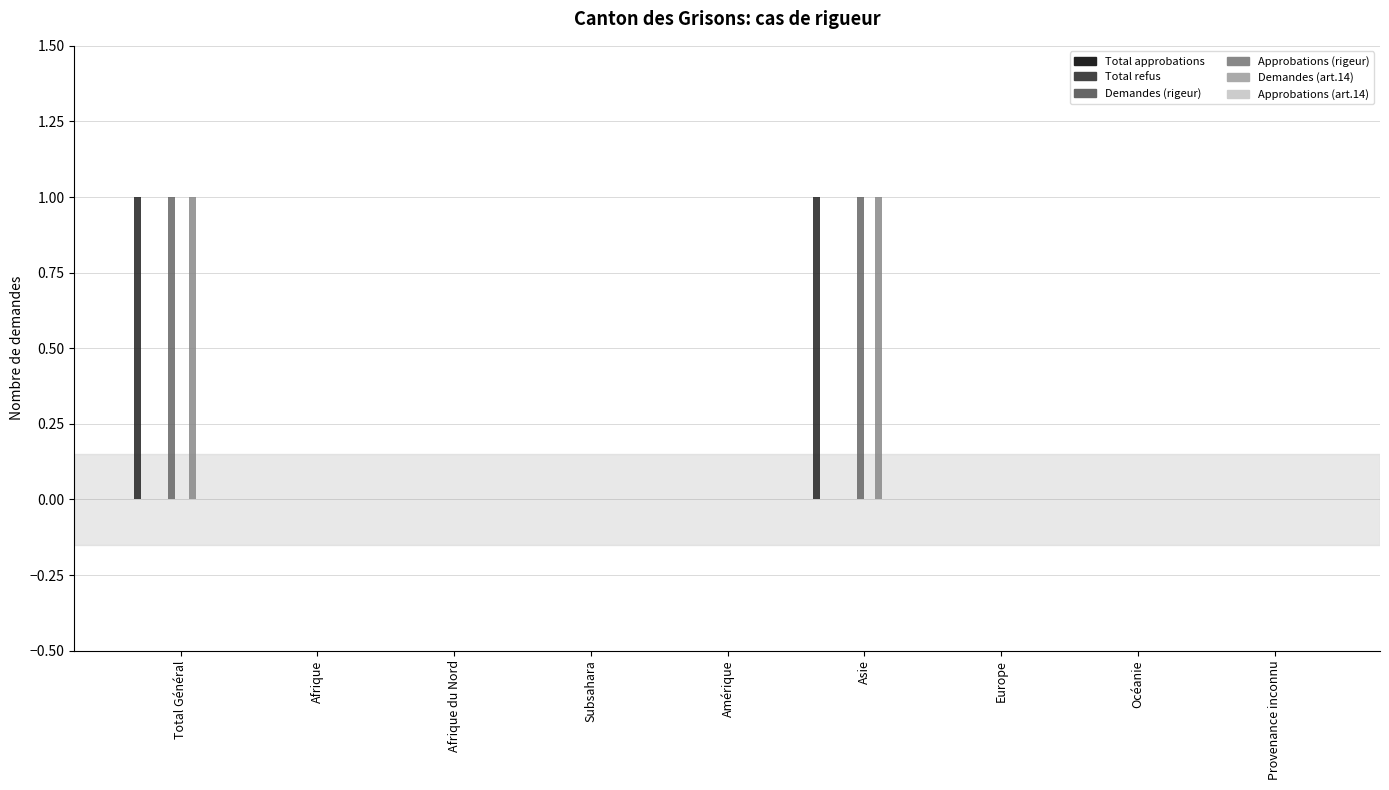

What is the difference between the highest and lowest values at Asie?

1